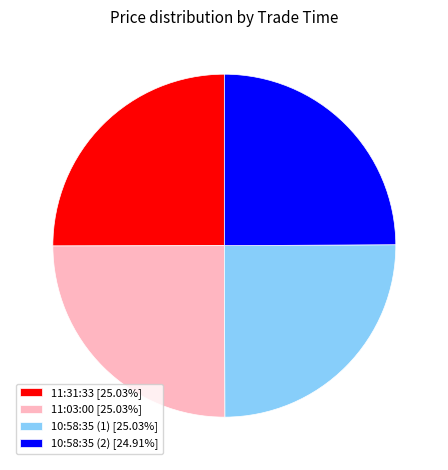

Is 10:58:35 (2) the majority of the pie?

No